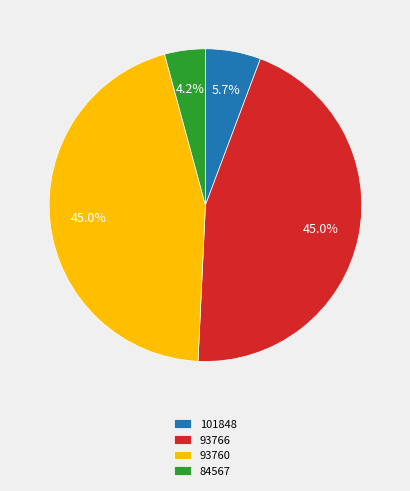

The 93760 slice represents 45% of the pie. True or false?

True